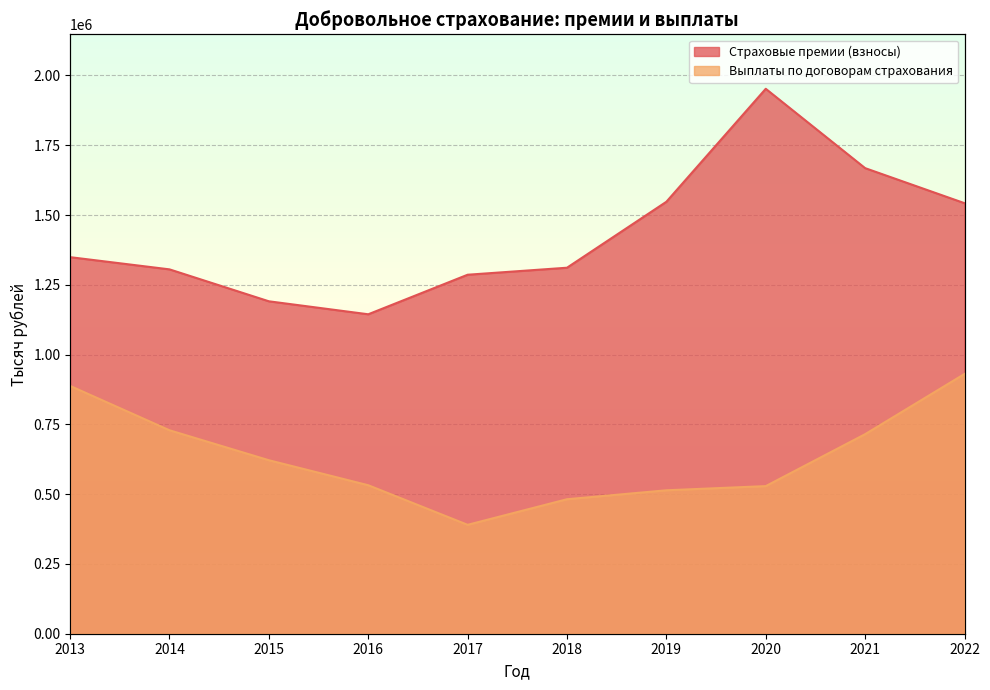

List the series in order of their peak value, lowest first.

Выплаты по договорам страхования, Страховые премии (взносы)